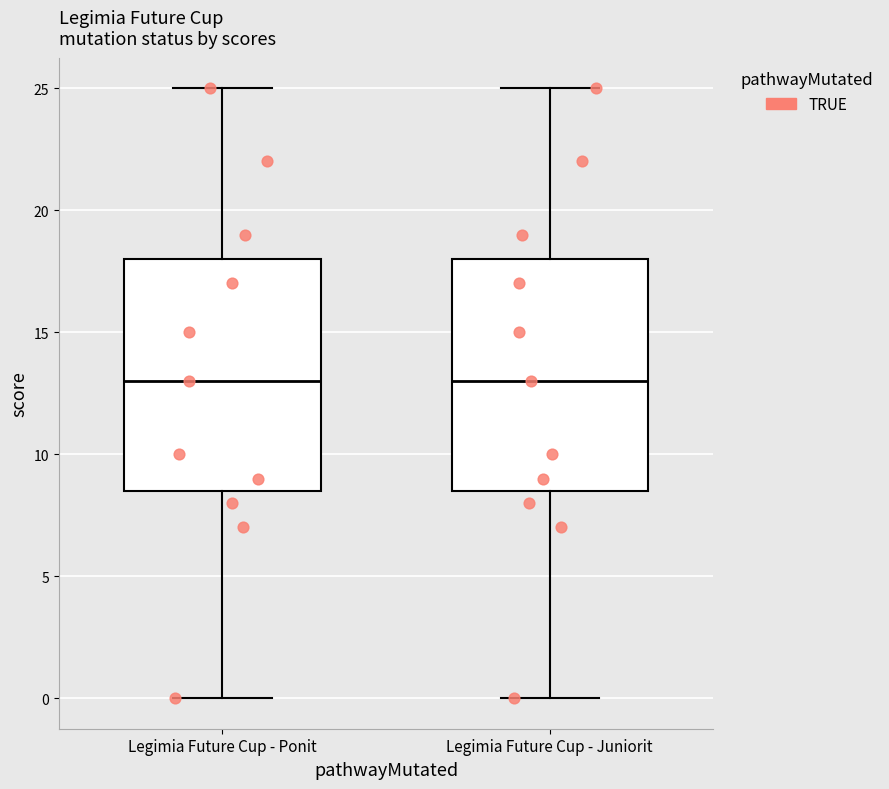

Where is the upper edge of the box for Legimia Future Cup - Juniorit on the y-axis? The values are not printed on the chart, so give them approximately, as read against the axis.

18.0